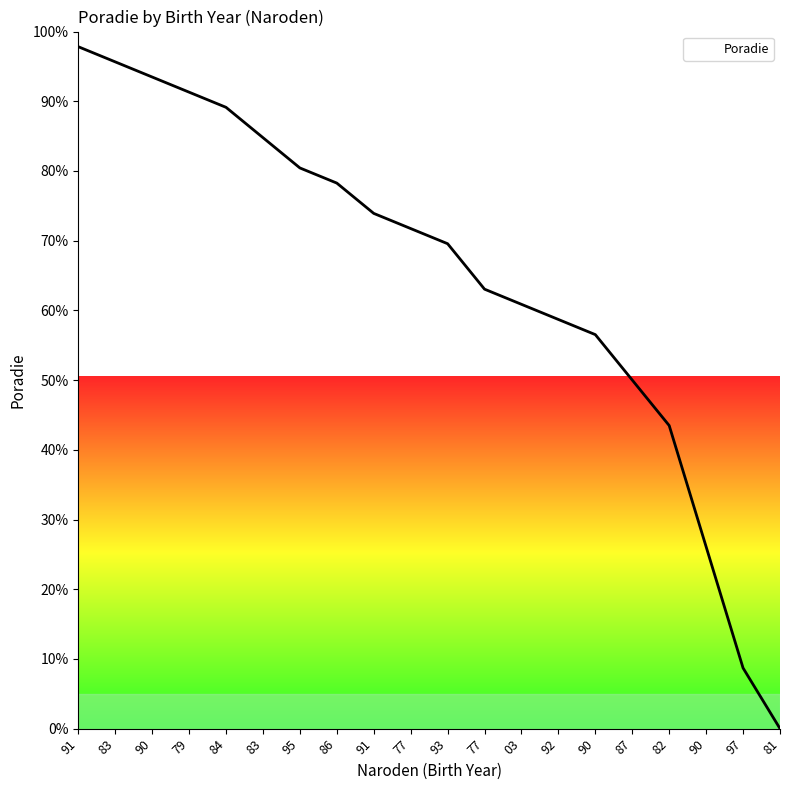

Between 82 and 77, which is larger?

77